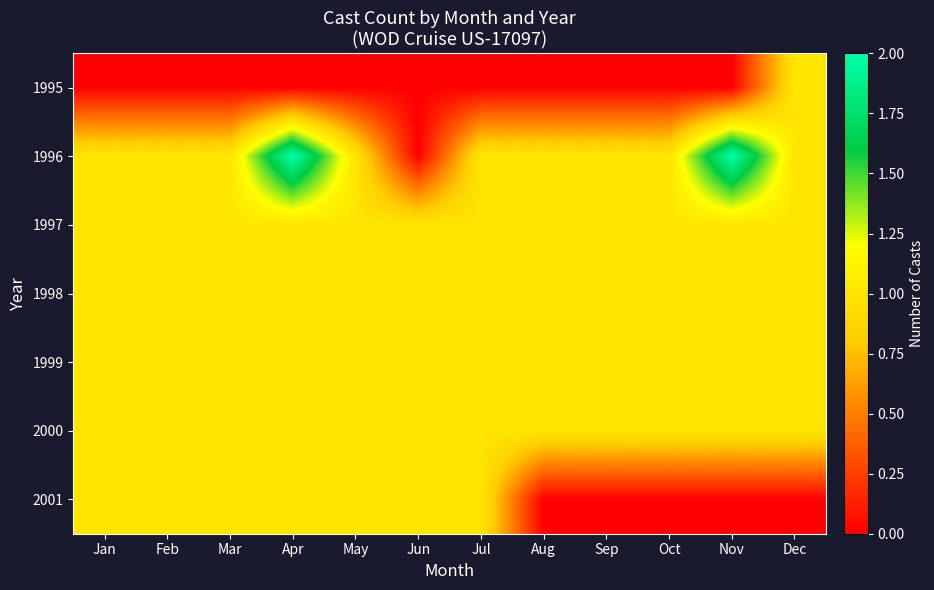

At which category is the sum across all series the highest?

Apr